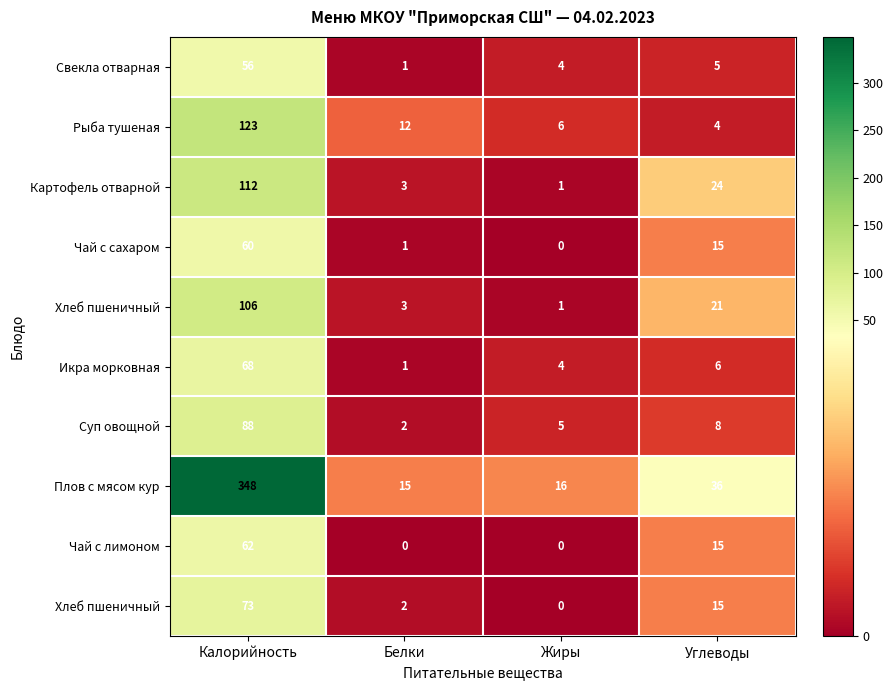

Between Калорийность and Белки, which is larger?

Калорийность